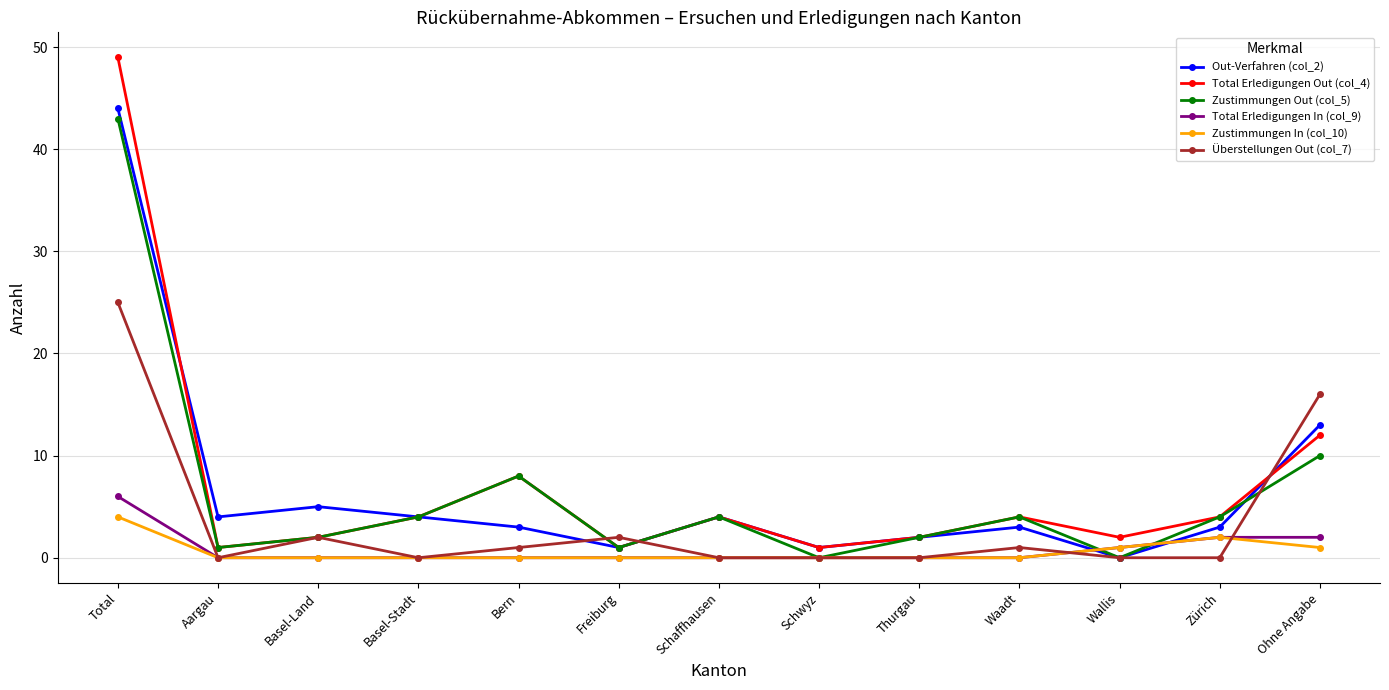

Does the chart display data point markers on the line(s)?

Yes